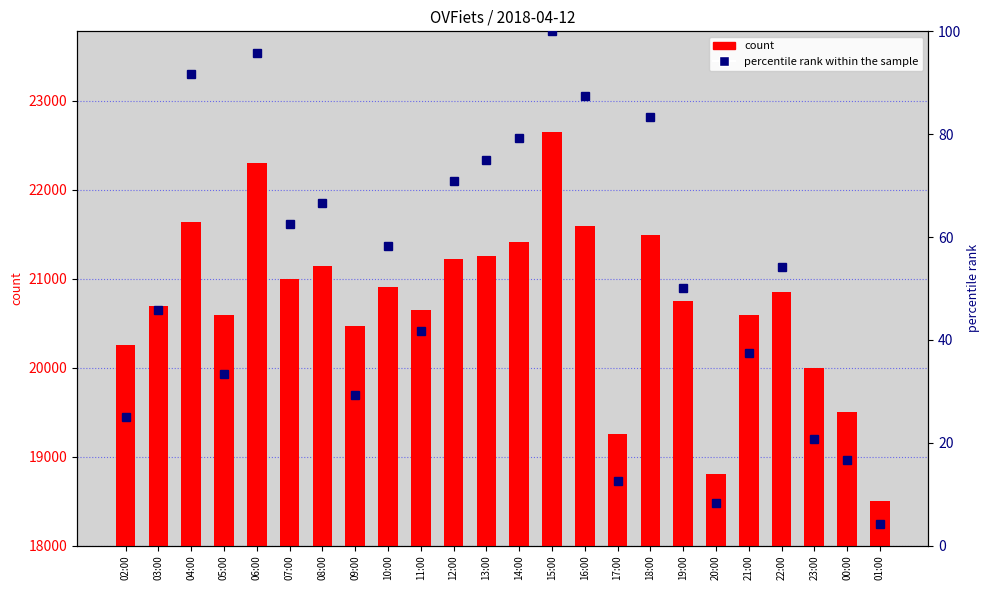

List the series in order of their peak value, highest first.

col_3, percentile rank within the sample